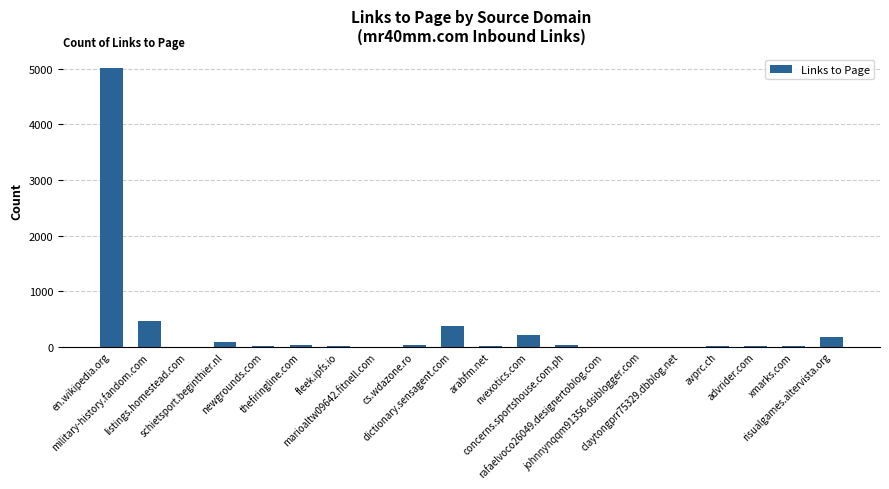

What is the maximum value shown in the chart?

5008